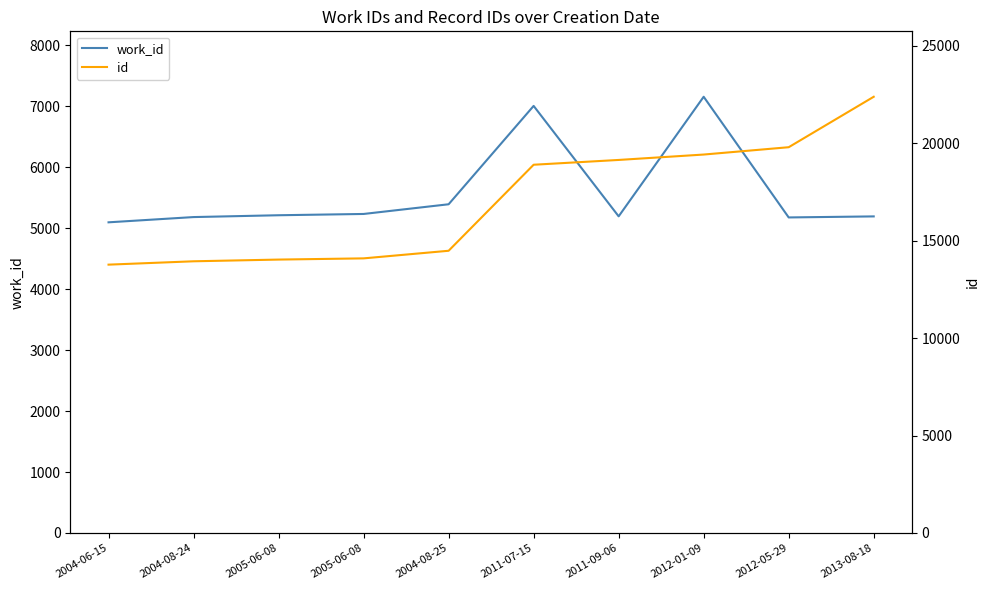

How many lines are shown in the chart?

2